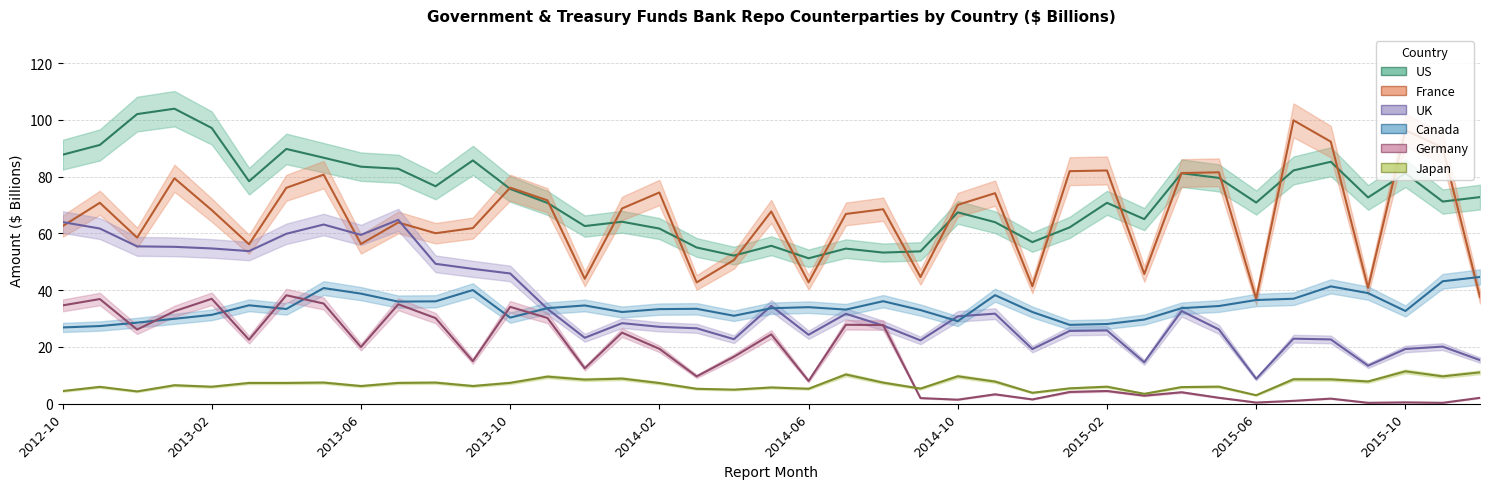

Reading left to right, list all the values displayed in this chart.

US: 87.8	91.2	102.1	104.0	97.2	78.4	89.8	86.7	83.5	82.8	76.6	85.8	75.7	70.8	62.6	64.1	61.7	55.0	52.2	55.7	51.2	54.7	53.3	53.7	67.4	64.0	57.0	62.1	70.8	65.1	81.2	79.6	70.9	82.2	85.3	72.7	81.2	71.2	72.8
France: 62.6	70.8	58.5	79.5	68.2	56.2	76.1	80.7	56.3	63.9	60.1	61.9	76.2	71.7	44.0	68.8	74.4	42.7	50.6	67.8	42.8	66.9	68.5	44.6	70.1	74.2	41.4	82.0	82.2	45.7	81.3	81.6	37.0	99.9	92.4	40.8	96.4	90.2	37.6
UK: 64.0	61.7	55.5	55.3	54.7	53.8	59.9	63.1	59.5	64.8	49.3	47.5	45.9	33.4	23.2	28.4	27.1	26.6	22.7	34.5	24.3	31.7	27.6	22.3	30.8	31.7	19.2	25.6	25.8	14.6	32.7	26.2	8.8	22.9	22.6	13.4	19.3	20.1	15.3
Canada: 26.9	27.4	28.6	29.9	31.3	34.7	33.4	40.8	38.8	36.0	36.1	40.0	30.3	33.7	34.6	32.3	33.3	33.4	31.0	33.6	34.0	33.2	36.1	33.0	29.1	38.2	32.3	27.8	28.1	29.6	33.7	34.4	36.5	37.0	41.4	39.0	32.7	43.1	44.7
Germany: 34.6	36.9	26.1	32.6	37.0	22.6	38.2	35.3	20.0	35.0	30.2	15.0	34.1	30.2	12.5	25.0	19.3	9.6	16.6	24.4	8.0	27.8	27.7	2.0	1.4	3.3	1.5	4.1	4.5	2.8	4.0	2.1	0.4	1.0	1.8	0.3	0.5	0.3	2.1
Japan: 4.4	5.9	4.3	6.5	6.0	7.3	7.3	7.4	6.2	7.3	7.4	6.2	7.3	9.5	8.5	8.8	7.3	5.2	4.9	5.7	5.3	10.3	7.4	5.3	9.7	7.8	3.8	5.4	6.0	3.5	5.8	6.0	3.0	8.6	8.6	7.8	11.4	9.6	11.0